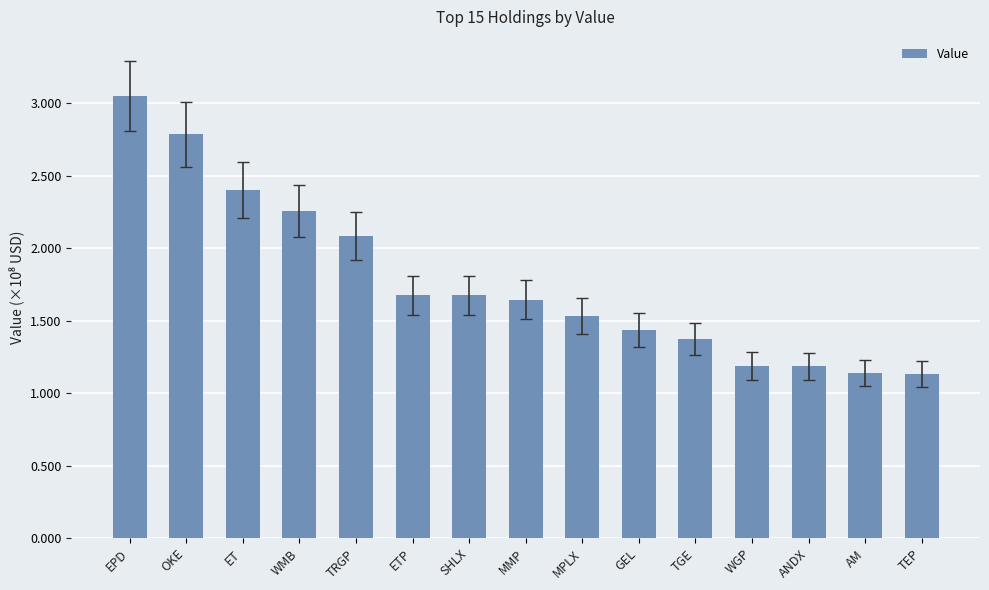

Is it true that the value at ETP is 167588000?

True